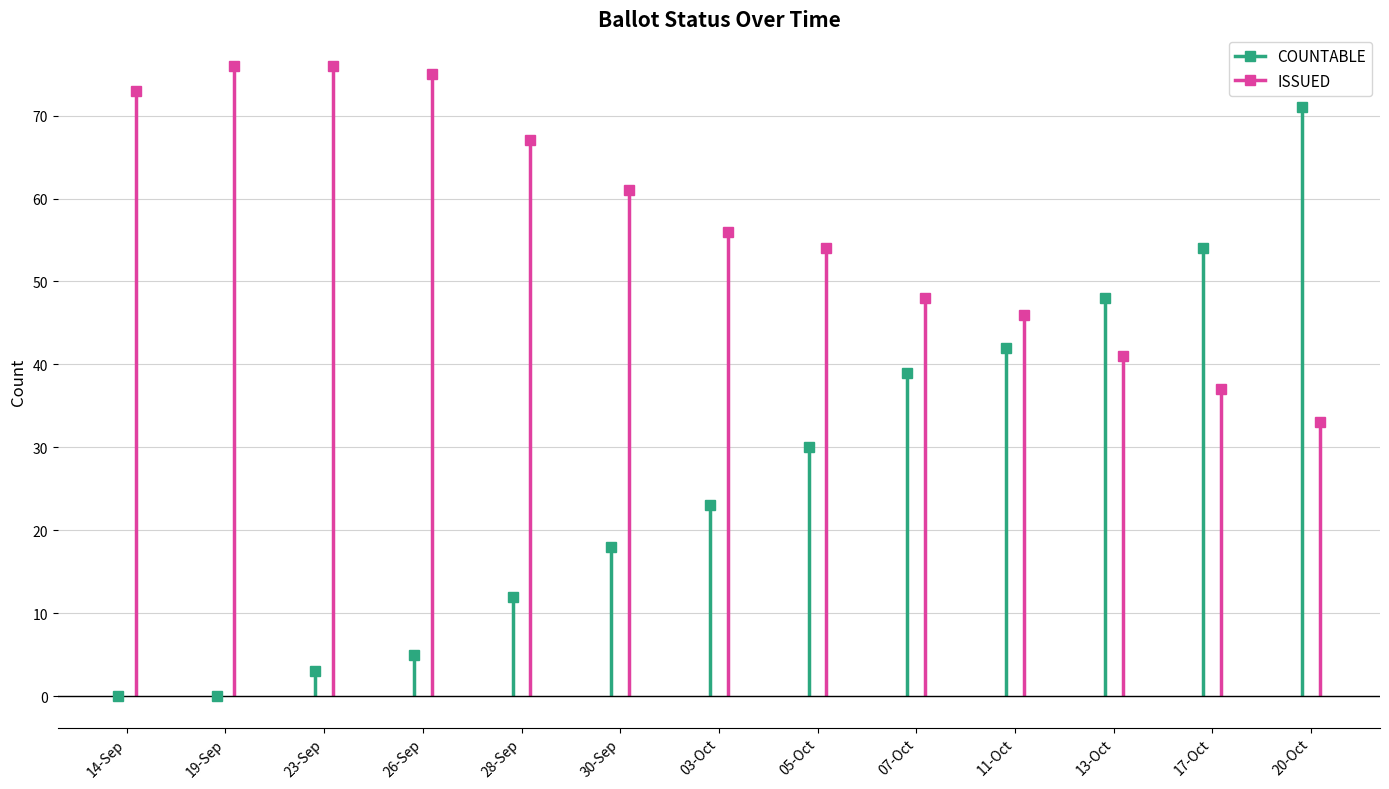

Which has a higher value, 11-Oct or 07-Oct?

11-Oct